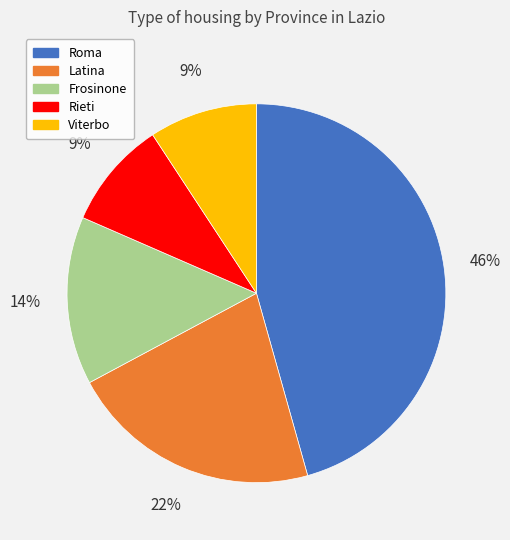

Do Rieti and Latina together represent more than half of the pie?

No